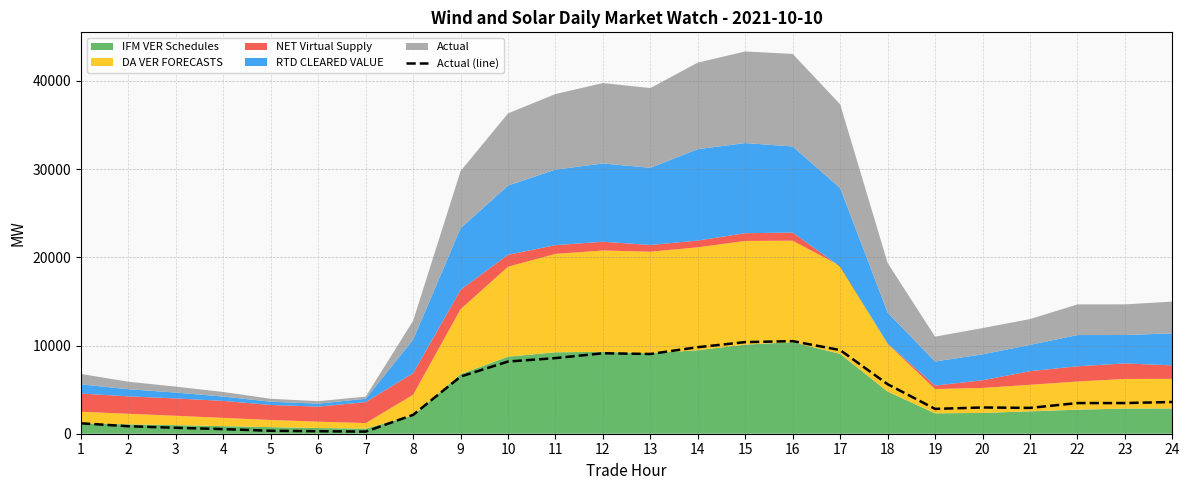

Approximately how many times larger is the value at 19 compared to 22?

0.8